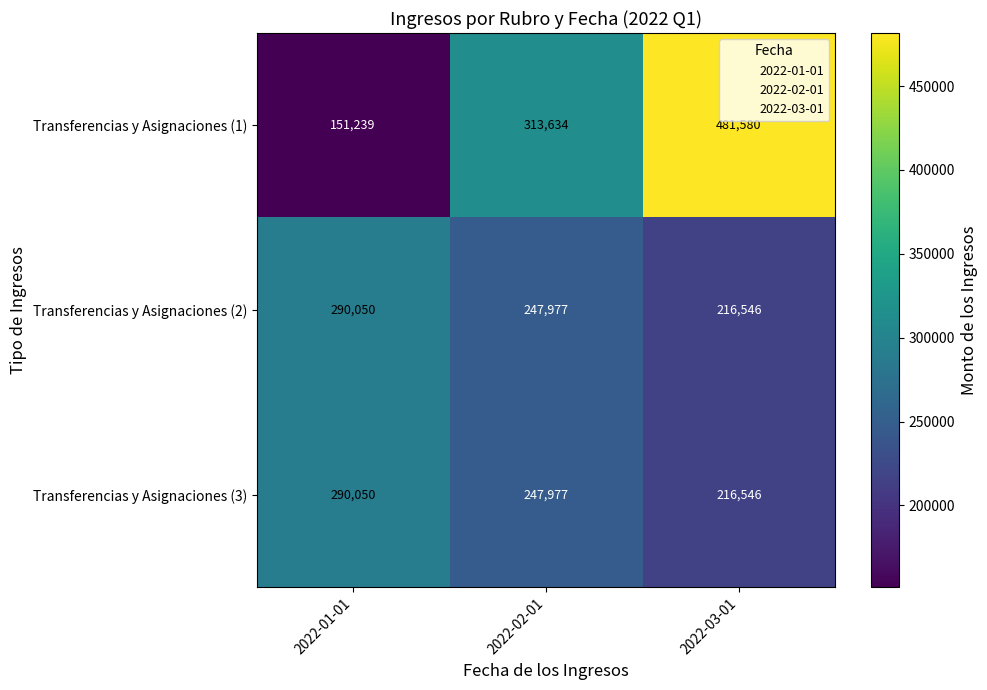

Rank the categories by Transferencias y Asignaciones (1) value from highest to lowest.

2022-03-01, 2022-02-01, 2022-01-01